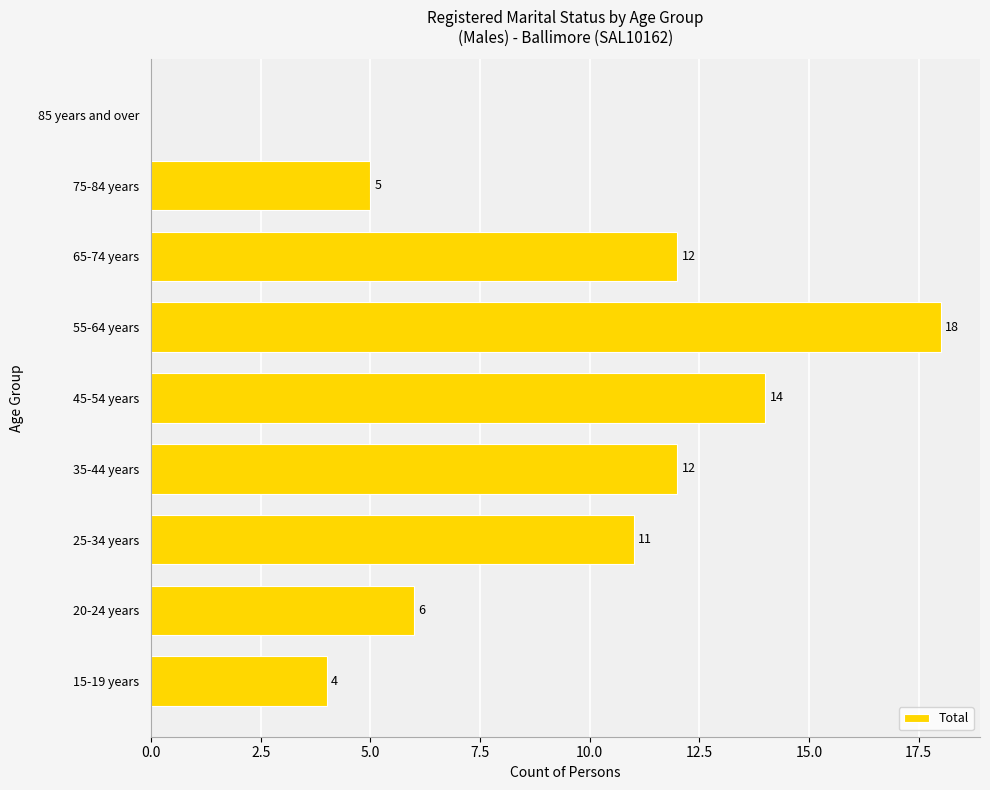

What is the greatest value displayed?

18